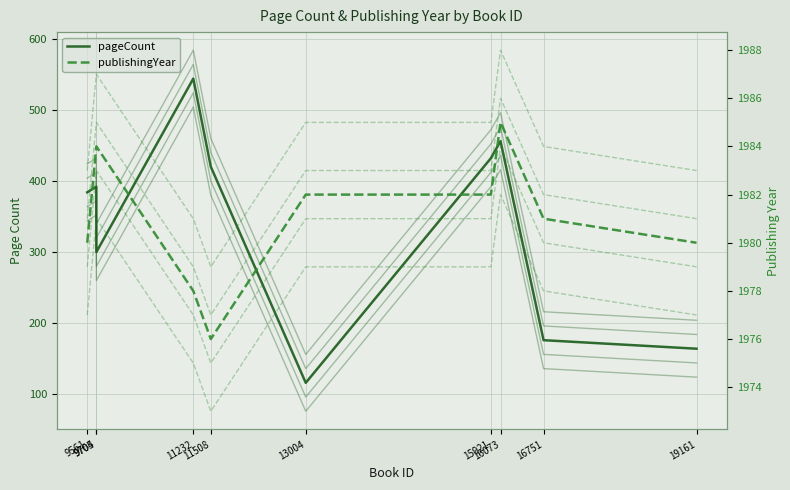

What is the total value across all series at 16751?

2157